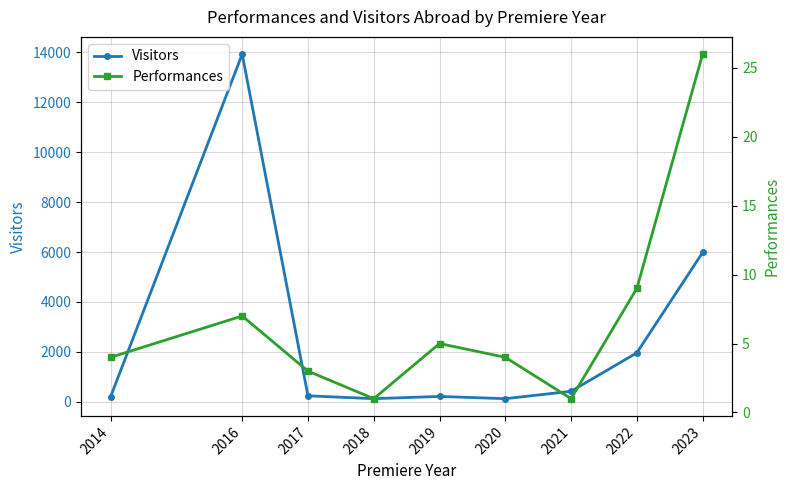

Is the value of Visitors at 2023 greater than the value of Performances at 2016?

Yes